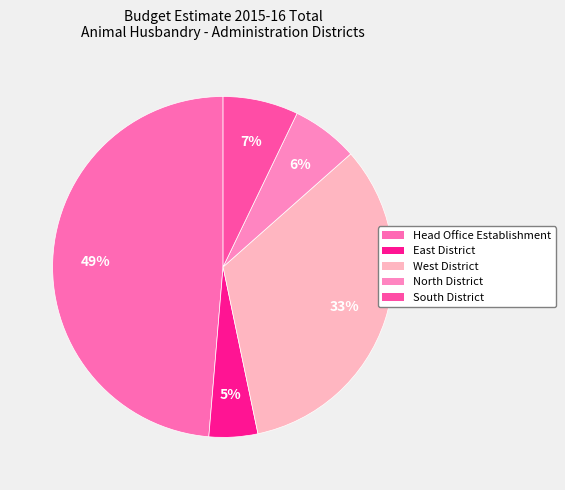

What is the ratio of the value at West District to the value at North District?

5.3